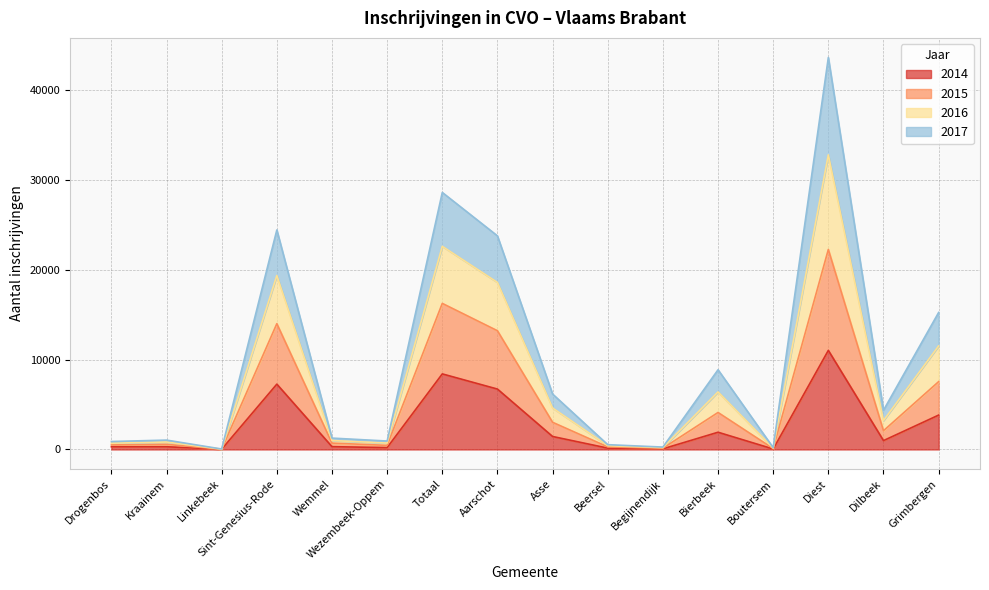

At which category is the sum across all series the highest?

Diest